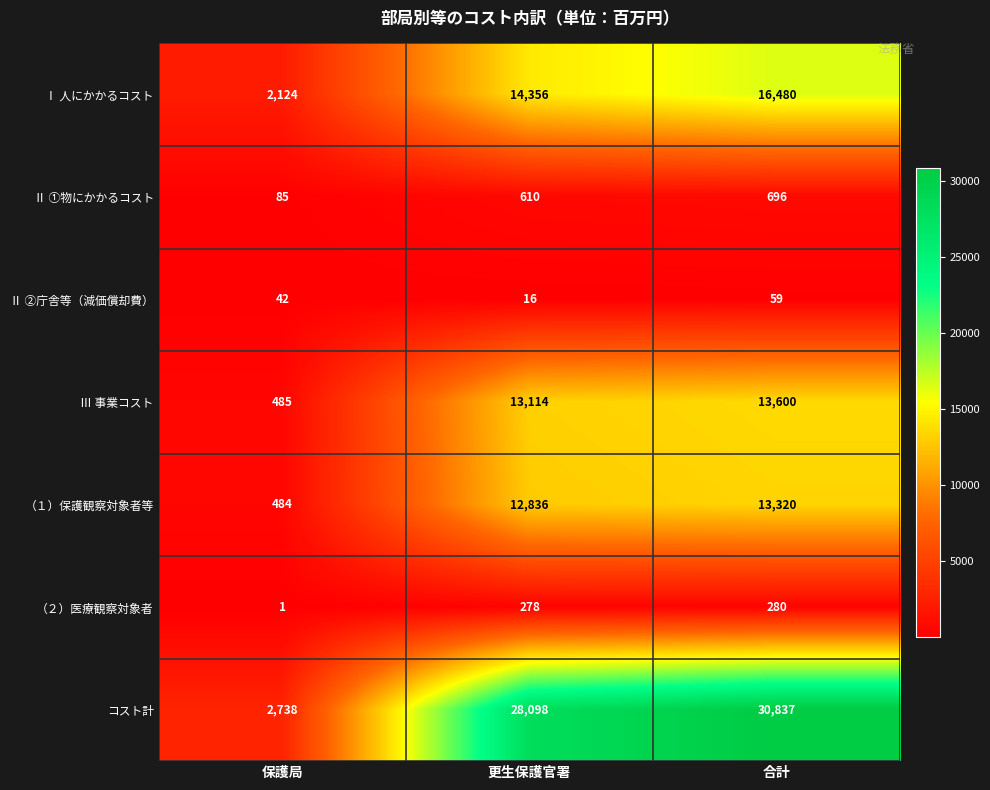

How many values in the Ⅱ ②庁舎等（減価償却費） series are below 42?

1